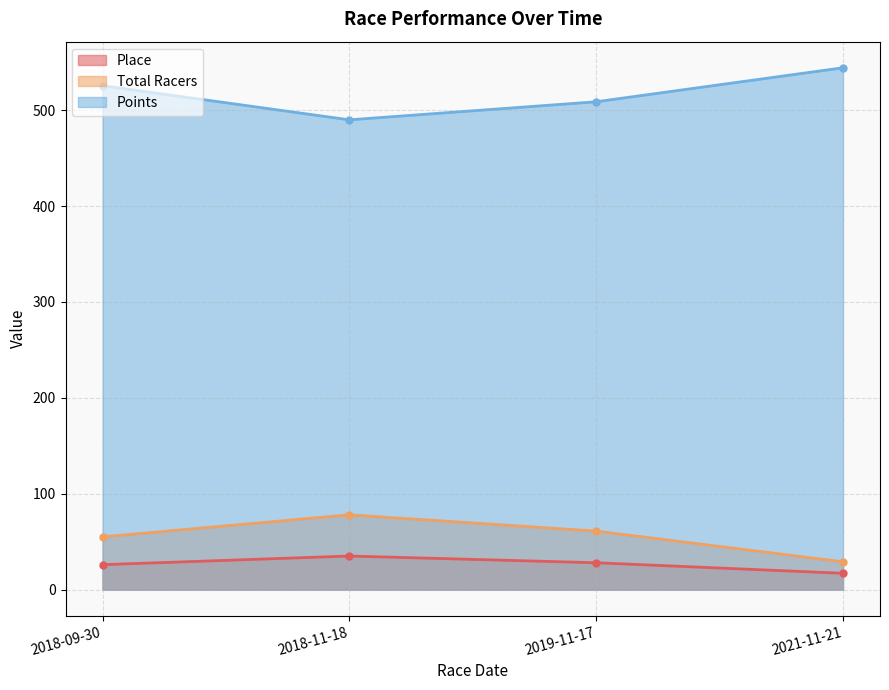

The value of Total Racers at 2021-11-21 is 29.0. True or false?

True